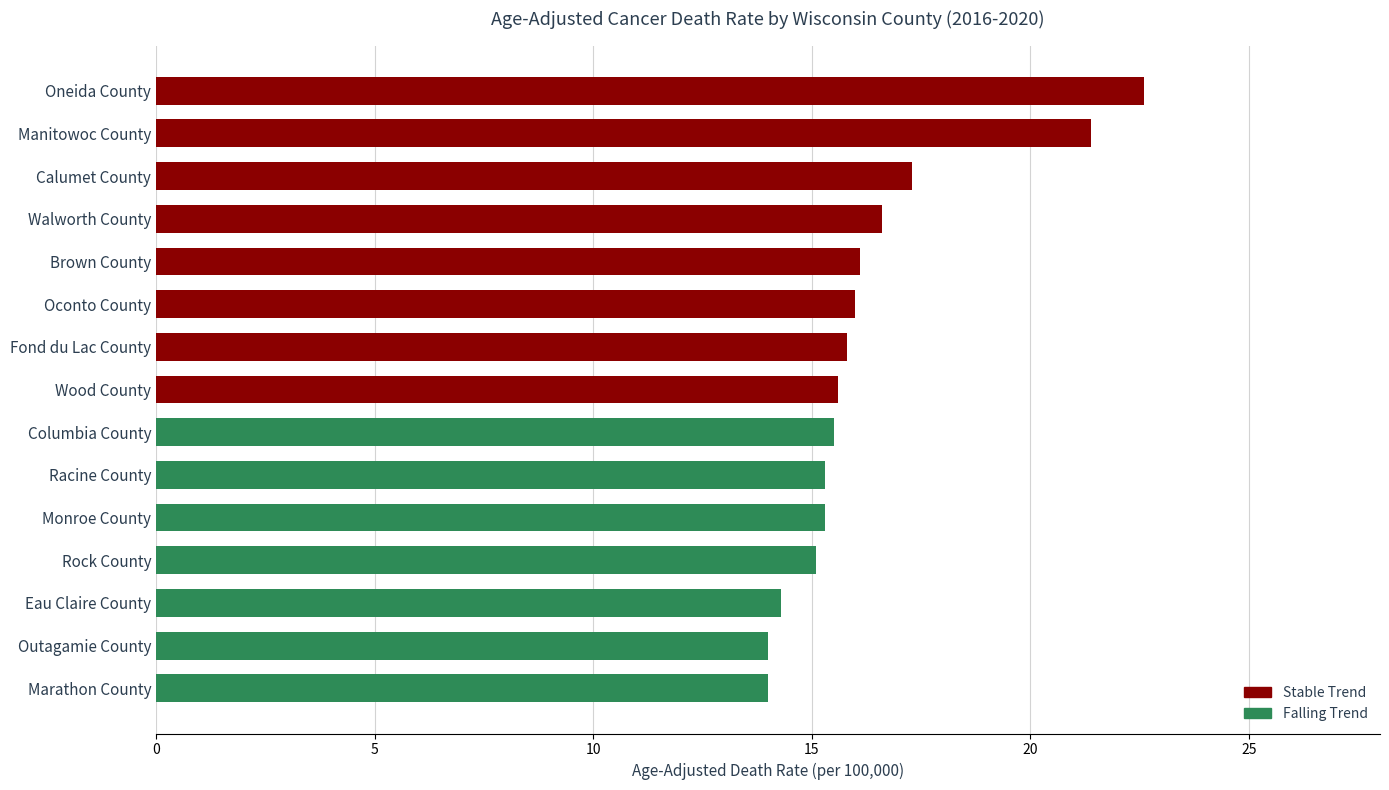

What is the sum of the values at Oconto County and Columbia County?

31.5